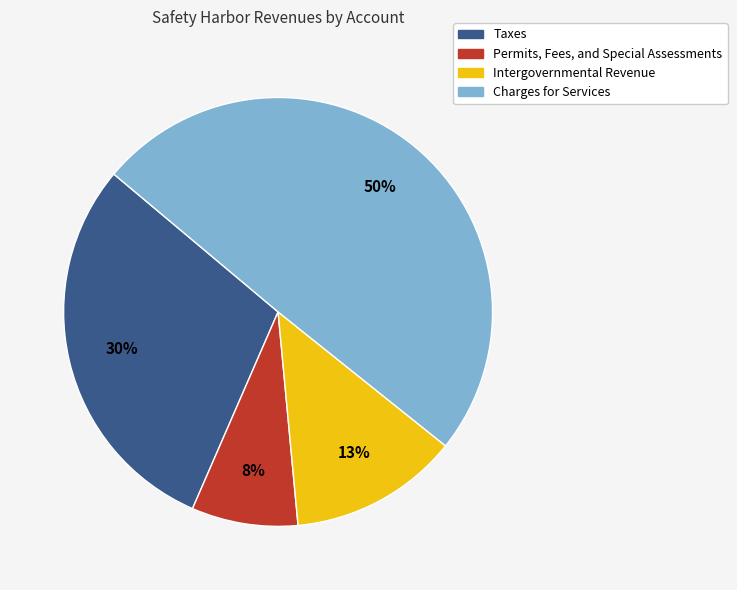

Does Permits, Fees, and Special Assessments represent more than half of the total?

No